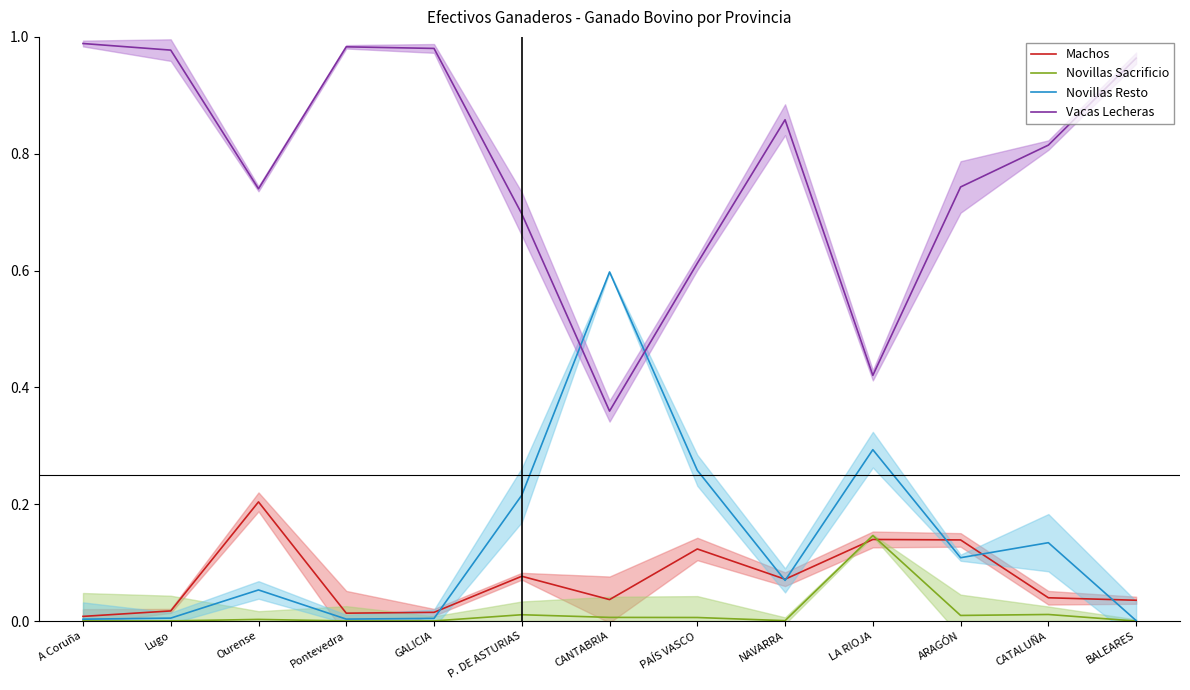

What is the value of the Novillas Resto point at the 10th from the left?

0.3